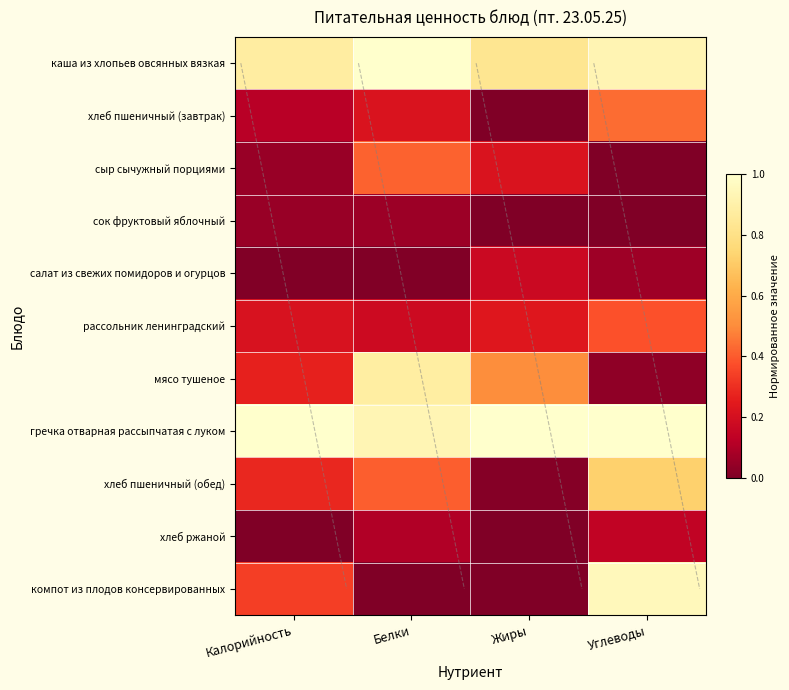

At how many categories does at least one series exceed 0?

4